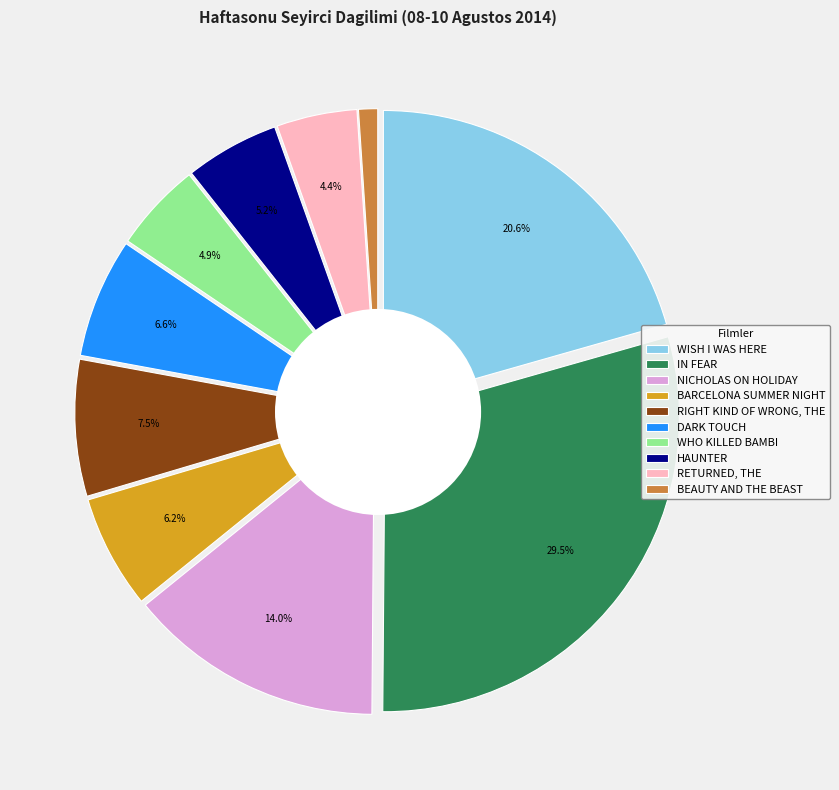

The RETURNED, THE slice represents 4% of the pie. True or false?

True